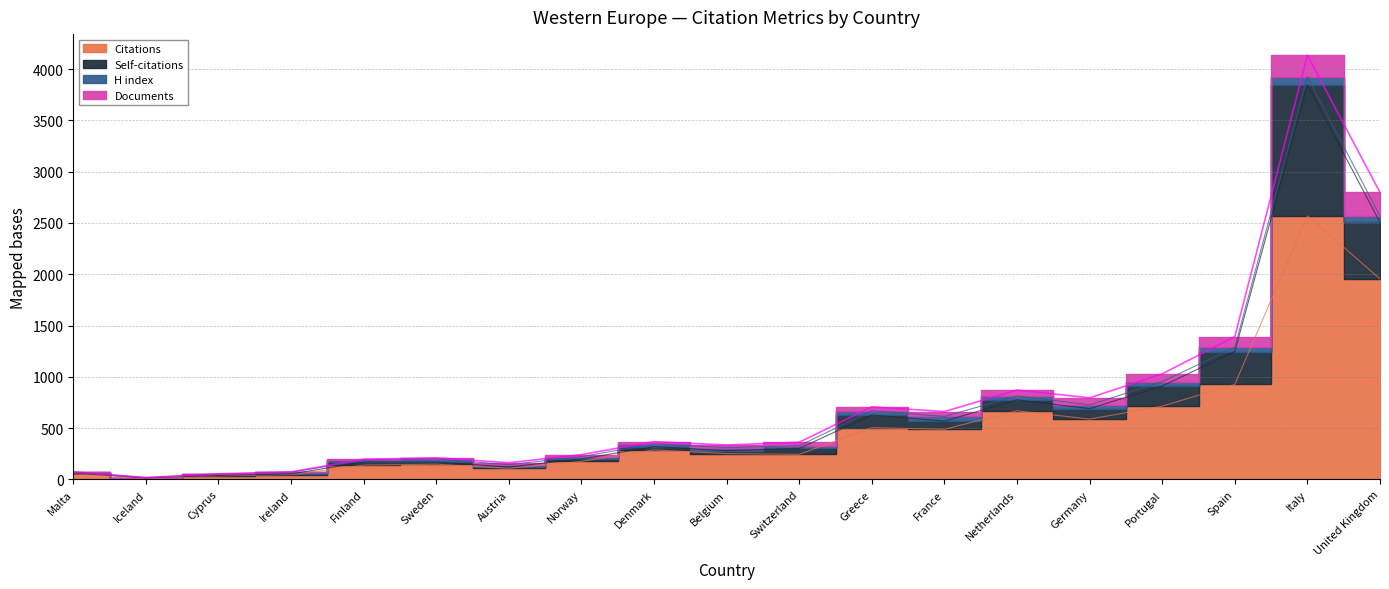

True or false: Self-citations and Citations cross at least once.

False